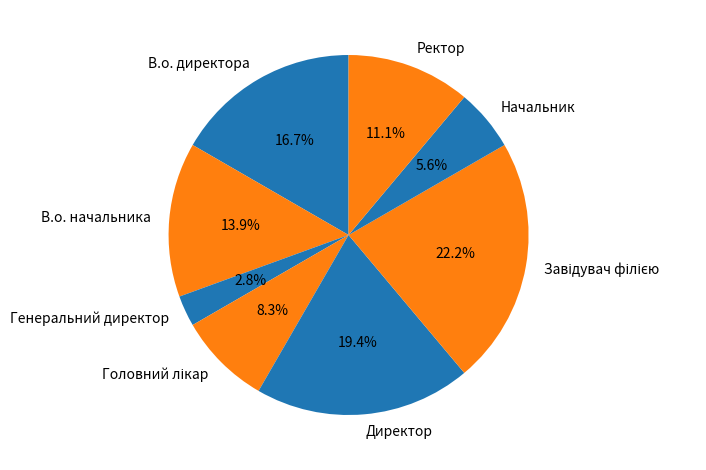

Is В.о. директора the majority of the pie?

No